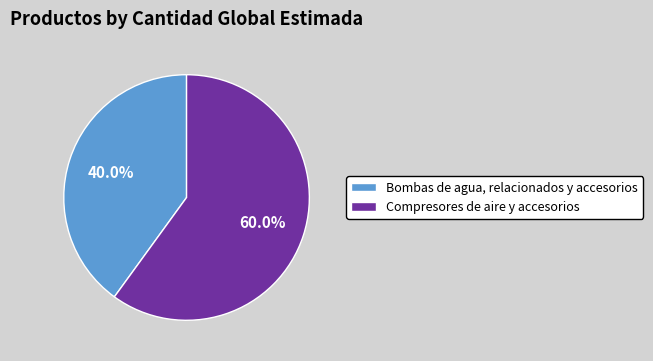

To the nearest percent, what is the average slice percentage?

50%